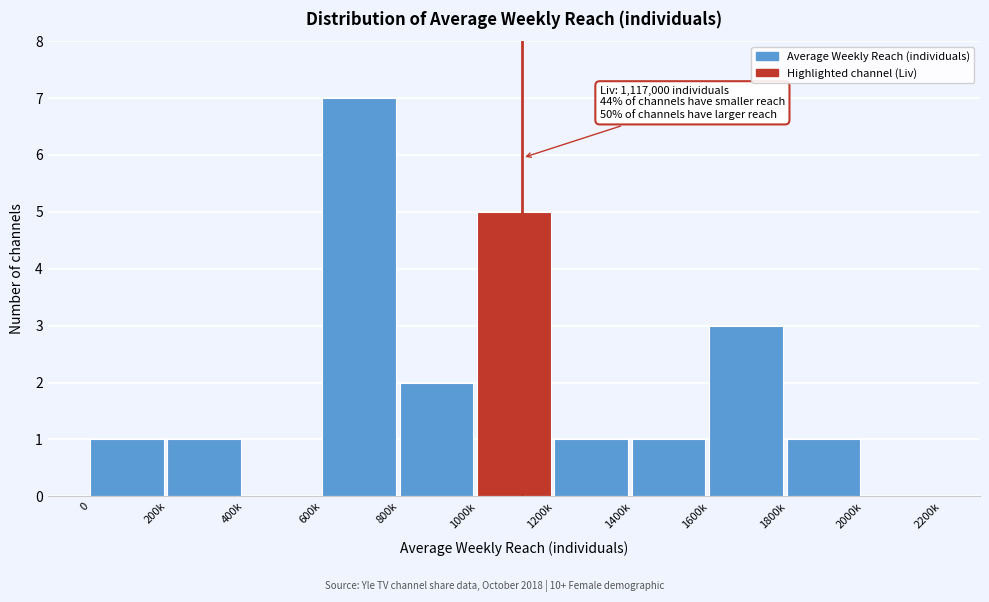

Reading left to right, transcribe all the data shown in this chart.

0=1	200k=1	400k=0	600k=7	800k=2	1000k=5	1200k=1	1400k=1	1600k=3	1800k=1	2000k=0